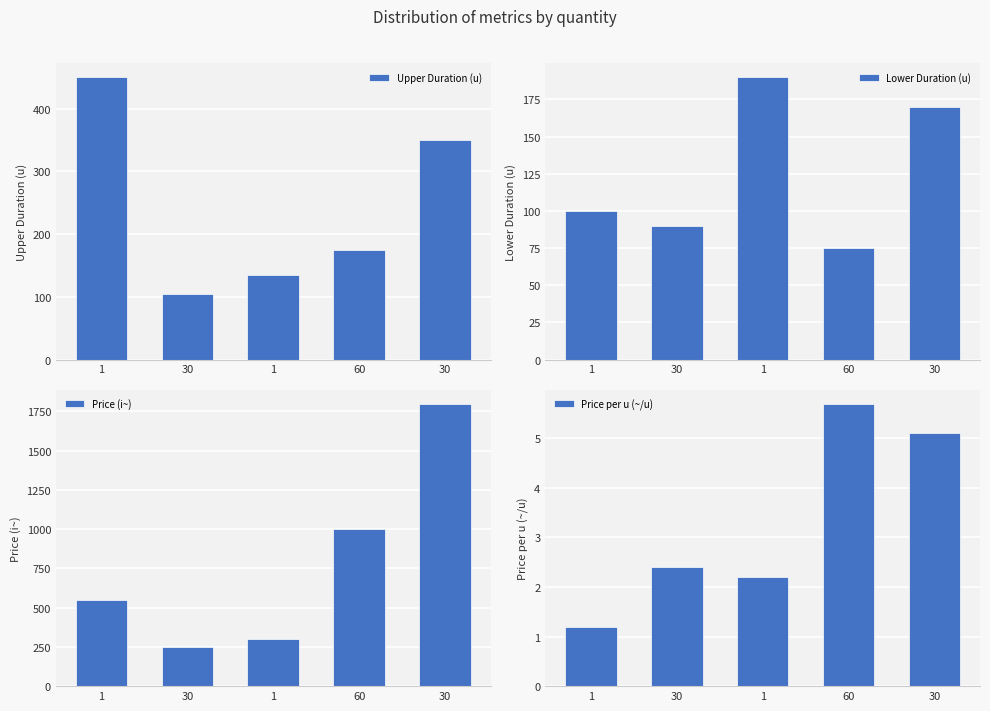

At how many categories does at least one series exceed 1661?

1